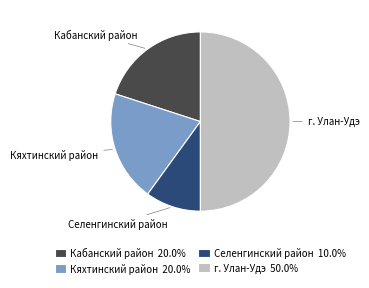

Is Кяхтинский район 20.0% the majority of the pie?

No